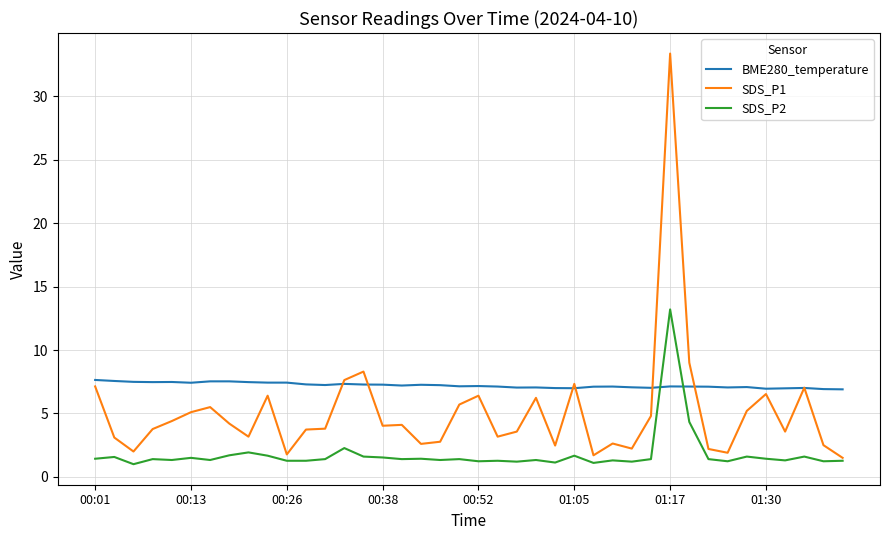

Which series has the widest spread of values?

SDS_P1